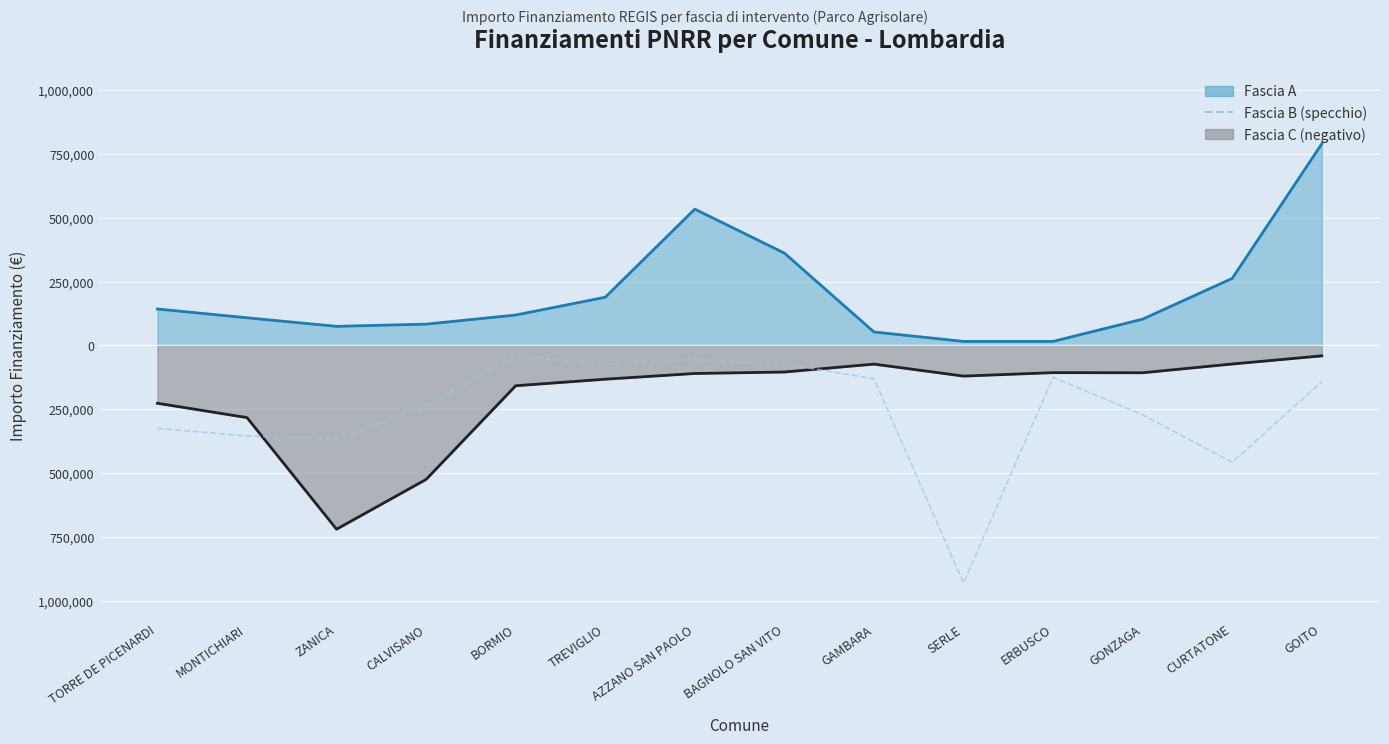

What is the value of the 14th point from the left?

-142361.6